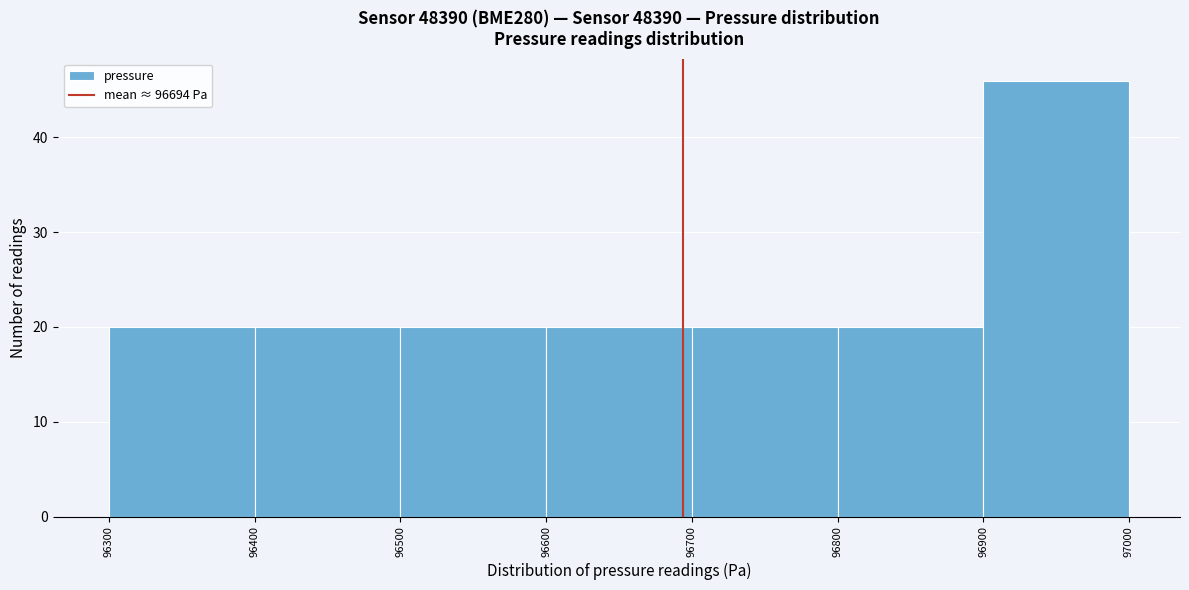

Which range on the x-axis has the tallest bar?

96900 to 97000